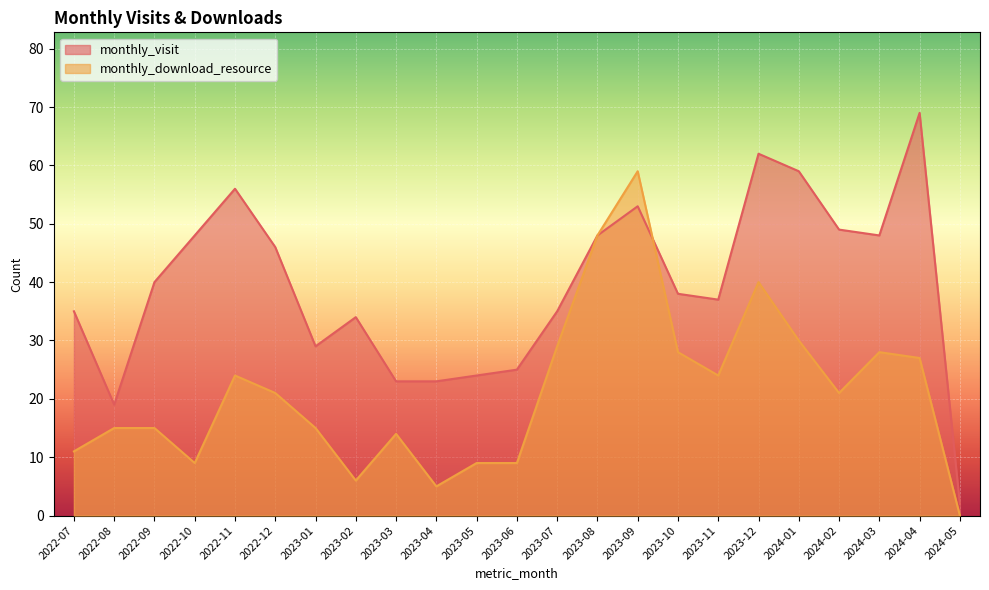

What is the total value across all series at 2024-03?

76